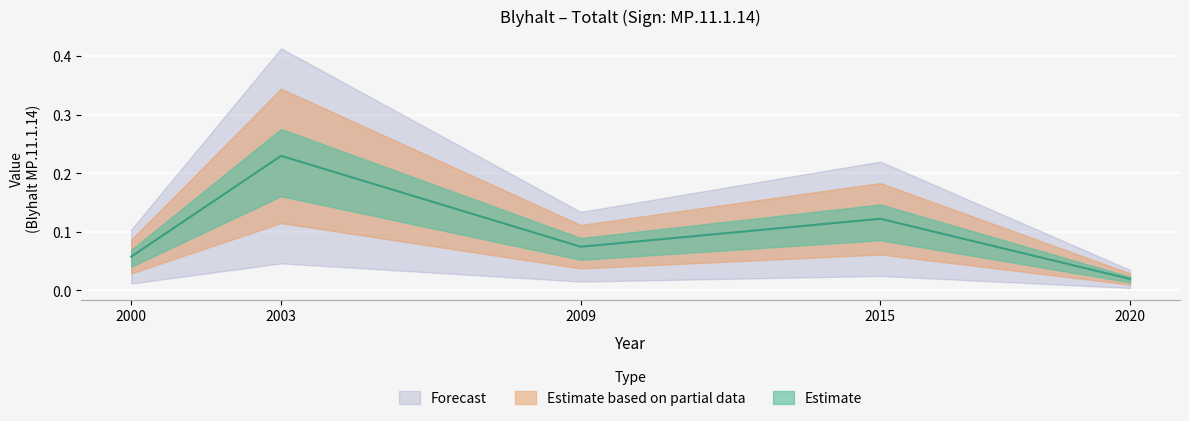

Is this an area chart (filled region under the line)?

No